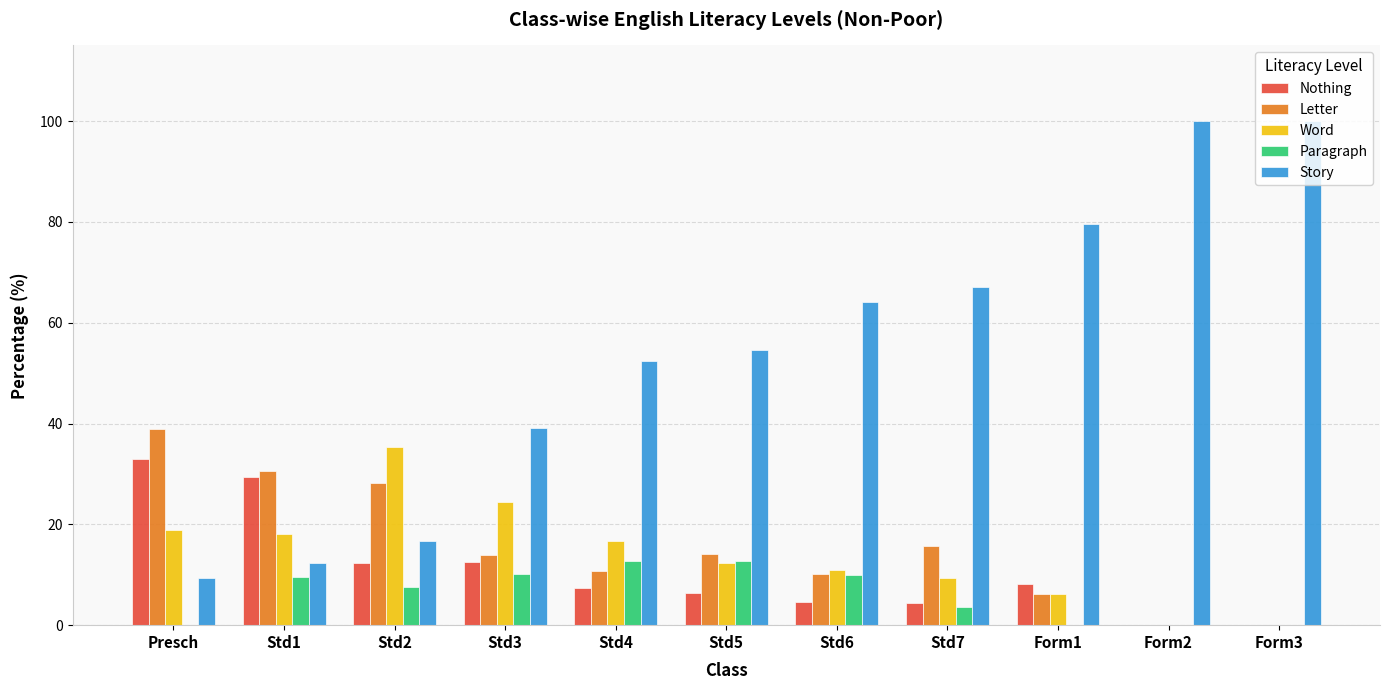

Are the bars horizontal?

No